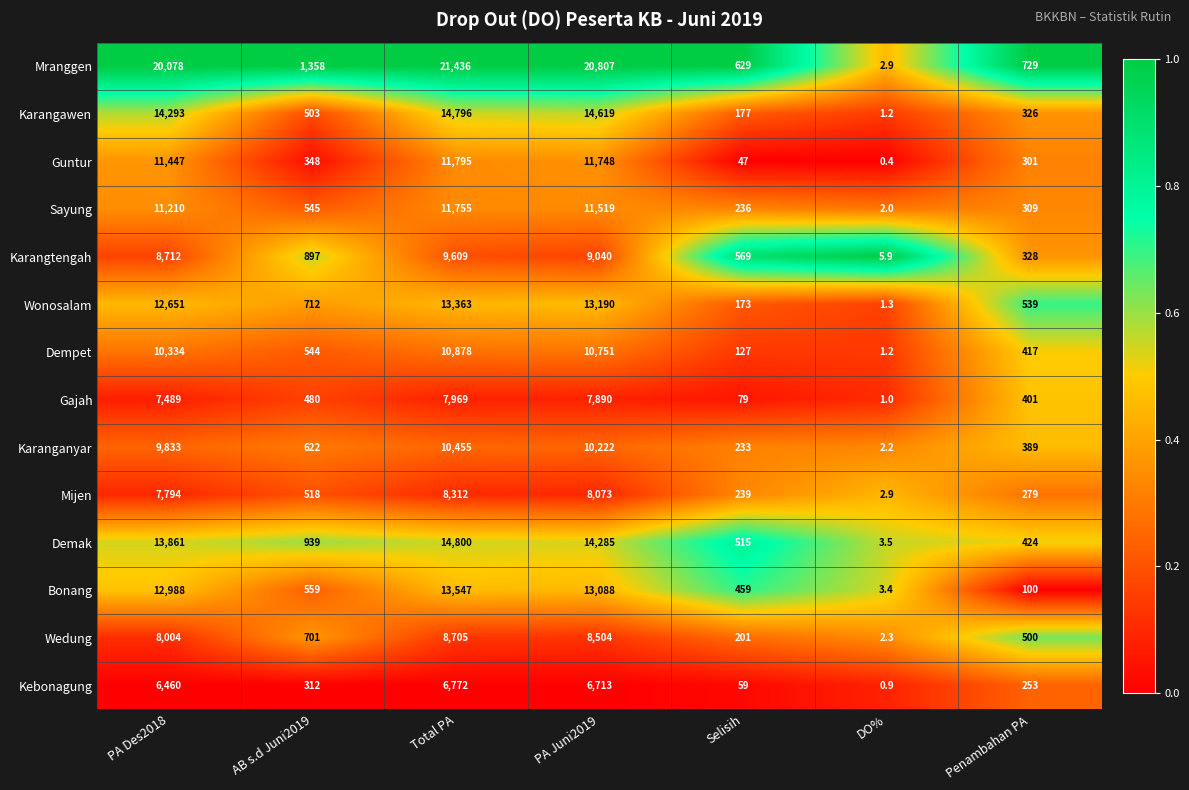

The Kebonagung series shows 6772.0 at Total PA. True or false?

True